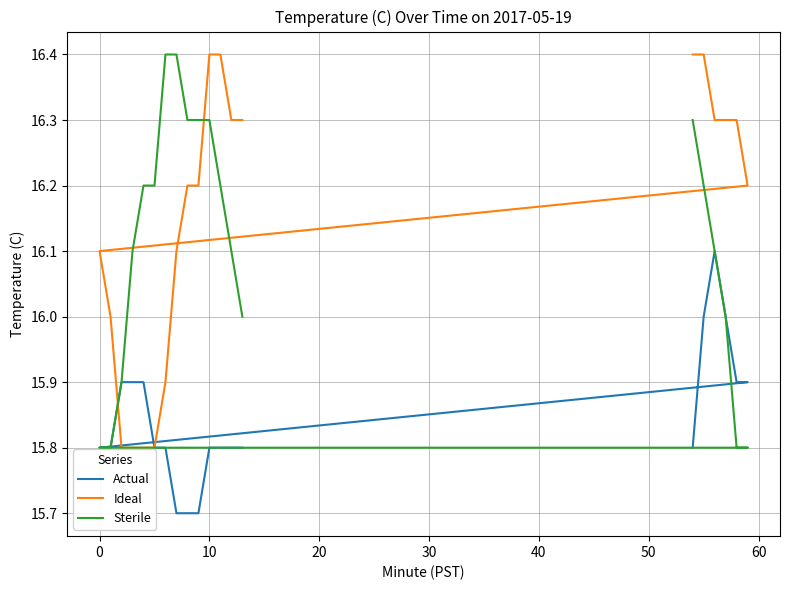

What is the difference between the maximum and minimum values in the Actual series?

0.4